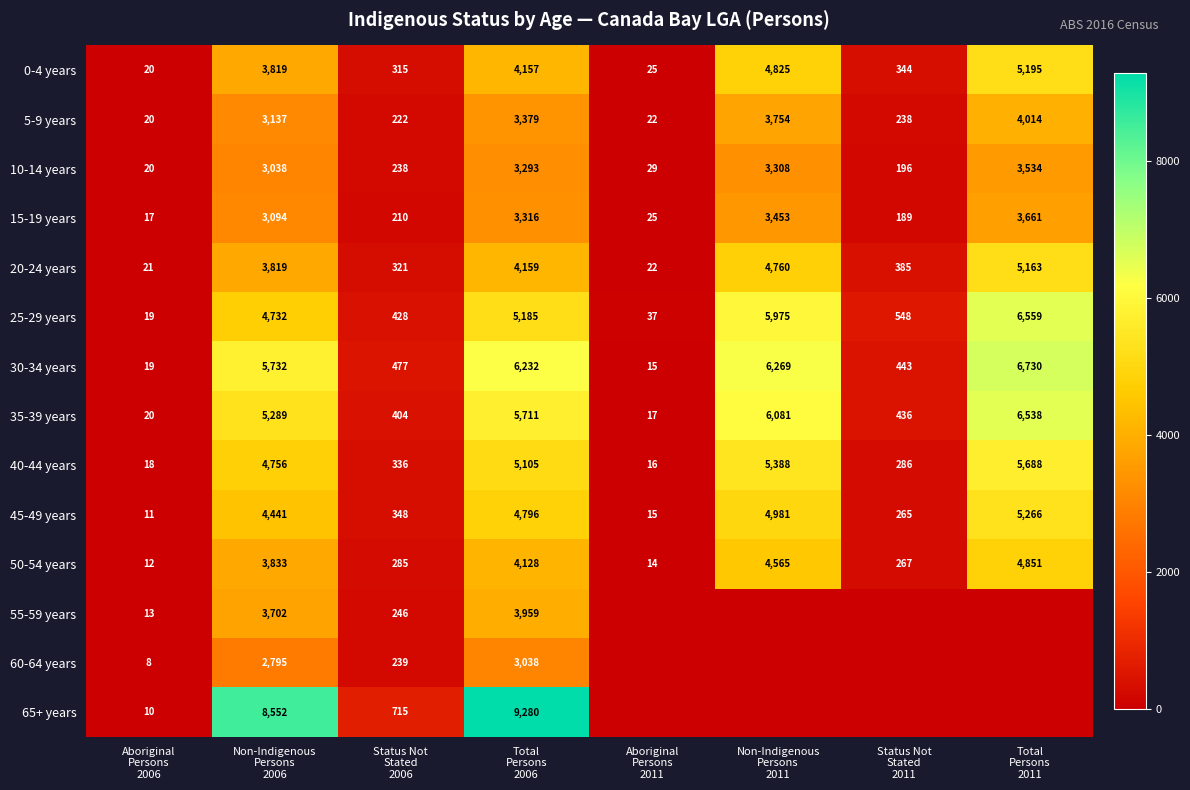

What is the maximum value for 45-49 years?

5266